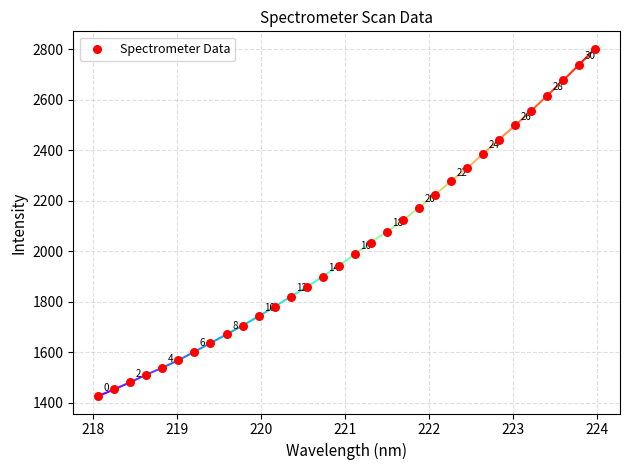

What is the range of X values (max minus min)?

5.9